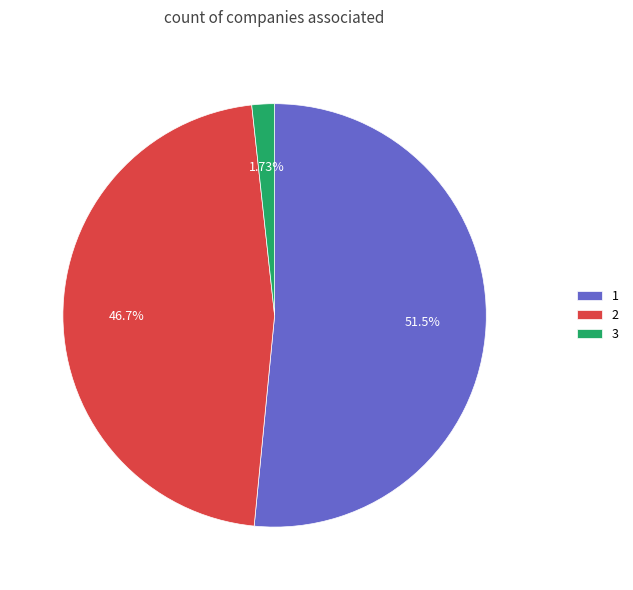

Is it true that 3 is 2% of the pie?

True